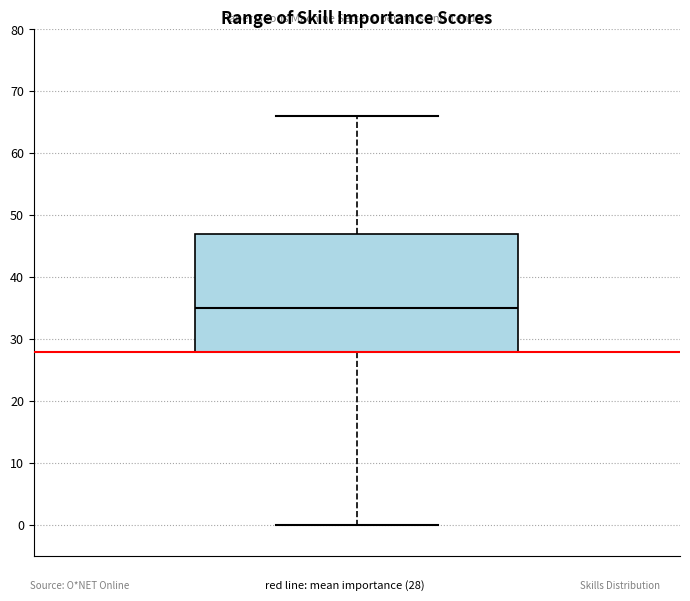

Transcribe this box plot: give where the median line is, the range the box spans, and where the two whiskers end, as read against the y-axis. The values are not printed on the chart, so give them approximately, as read against the axis.

median 35, box 28 to 47, whiskers 0 to 66